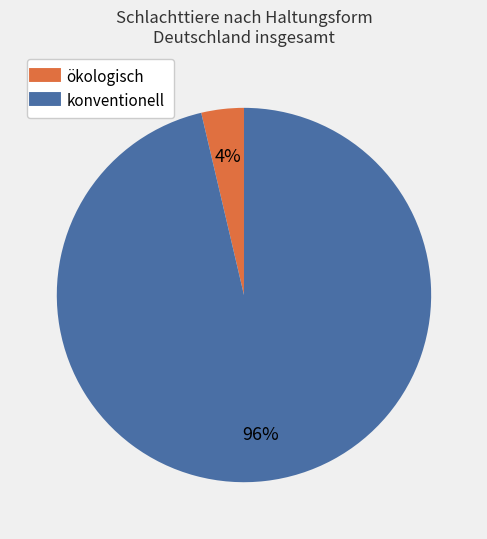

To the nearest percent, what is the average slice percentage?

50%